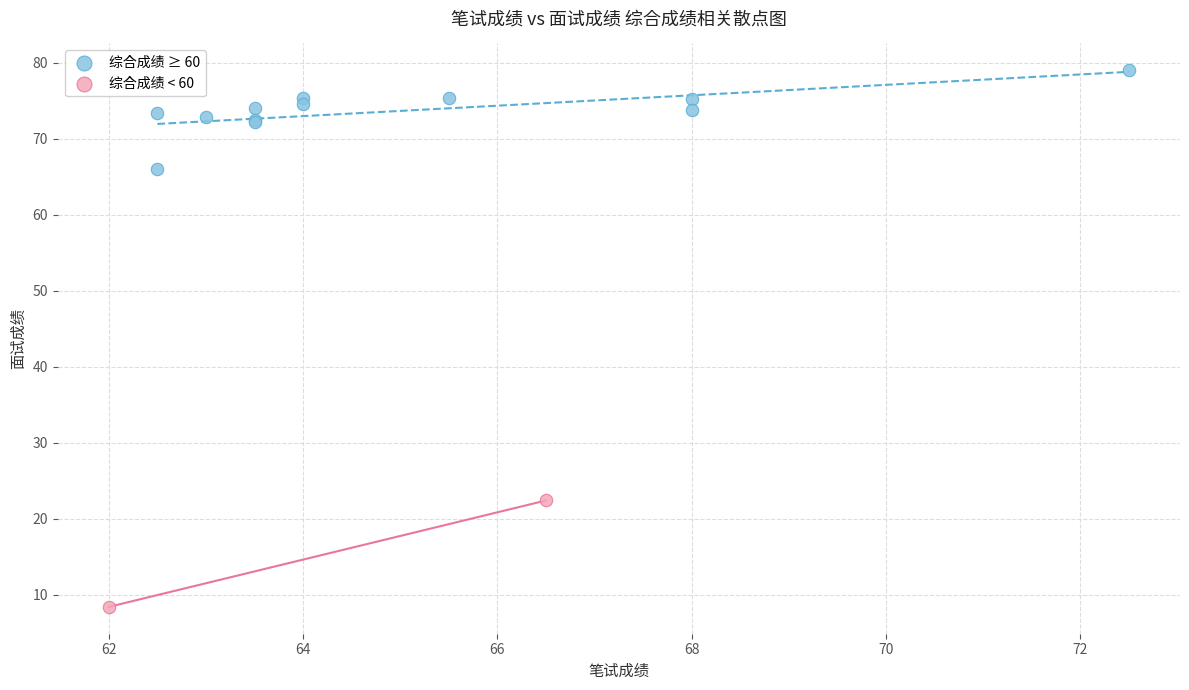

What are all the series names shown in the legend?

综合成绩 ≥ 60, 综合成绩 < 60